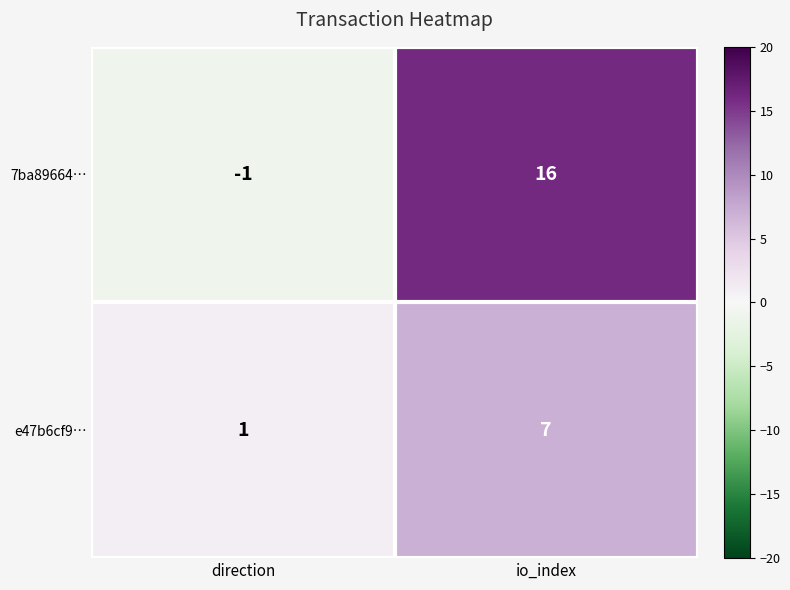

Which category has the highest value in the 7ba89664… series?

io_index